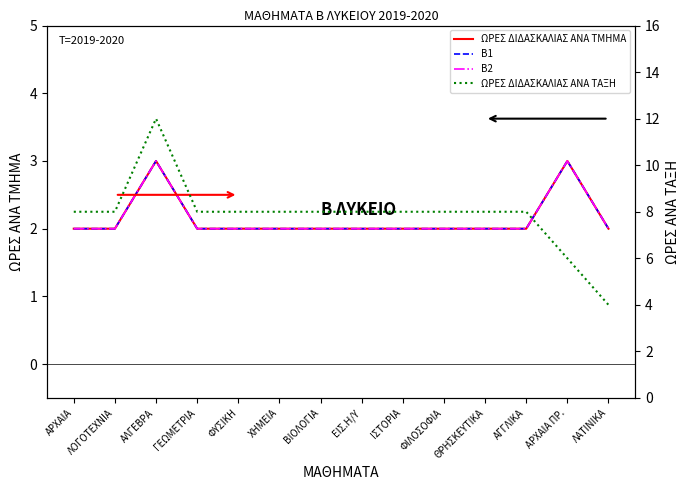

At which label does ΩΡΕΣ ΔΙΔΑΣΚΑΛΙΑΣ ΑΝΑ ΤΜΗΜΑ reach its minimum?

ΑΡΧΑΙΑ